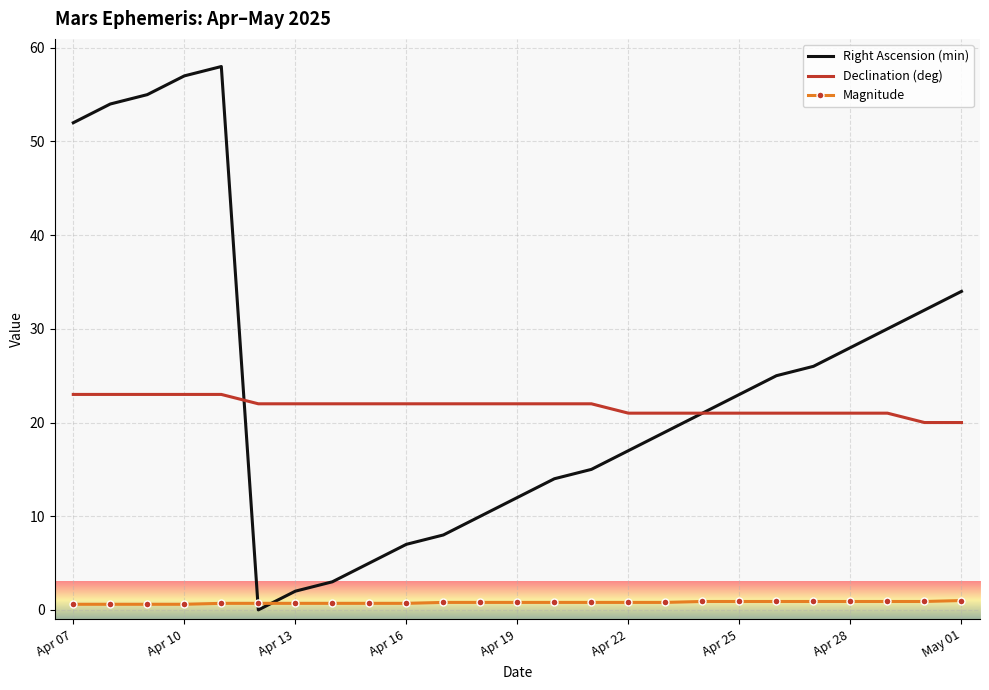

What is the highest value of the Magnitude series?

1.0